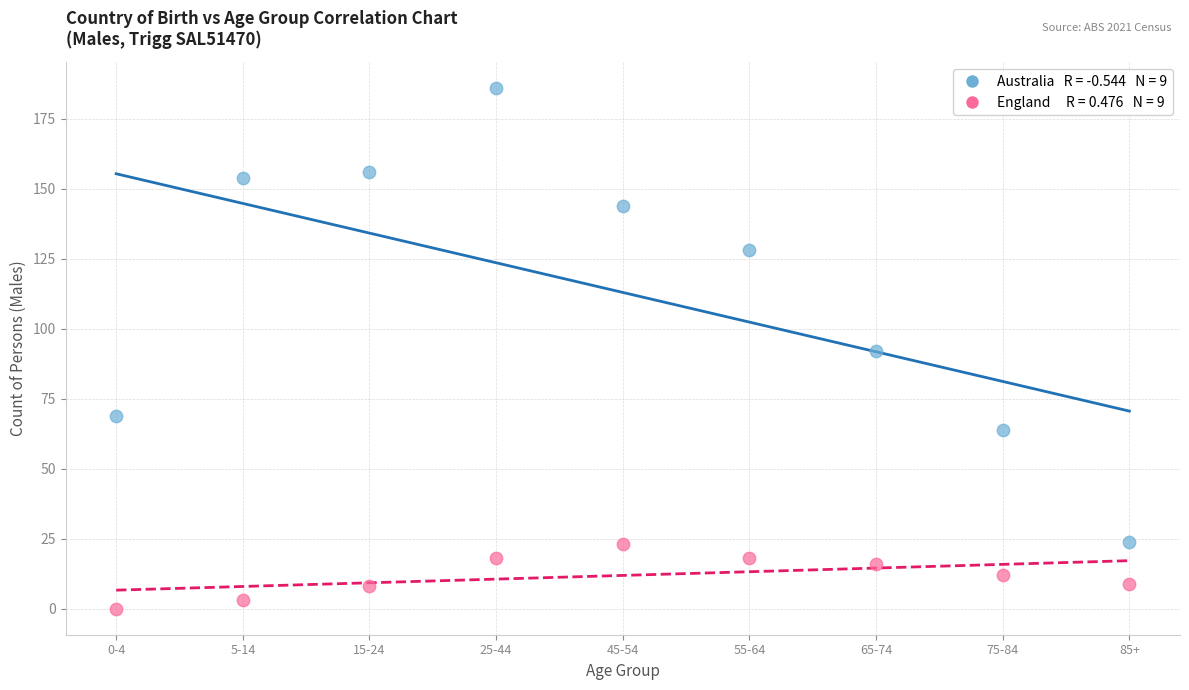

Across all data points, what is the range of Y values (max minus min)?

186